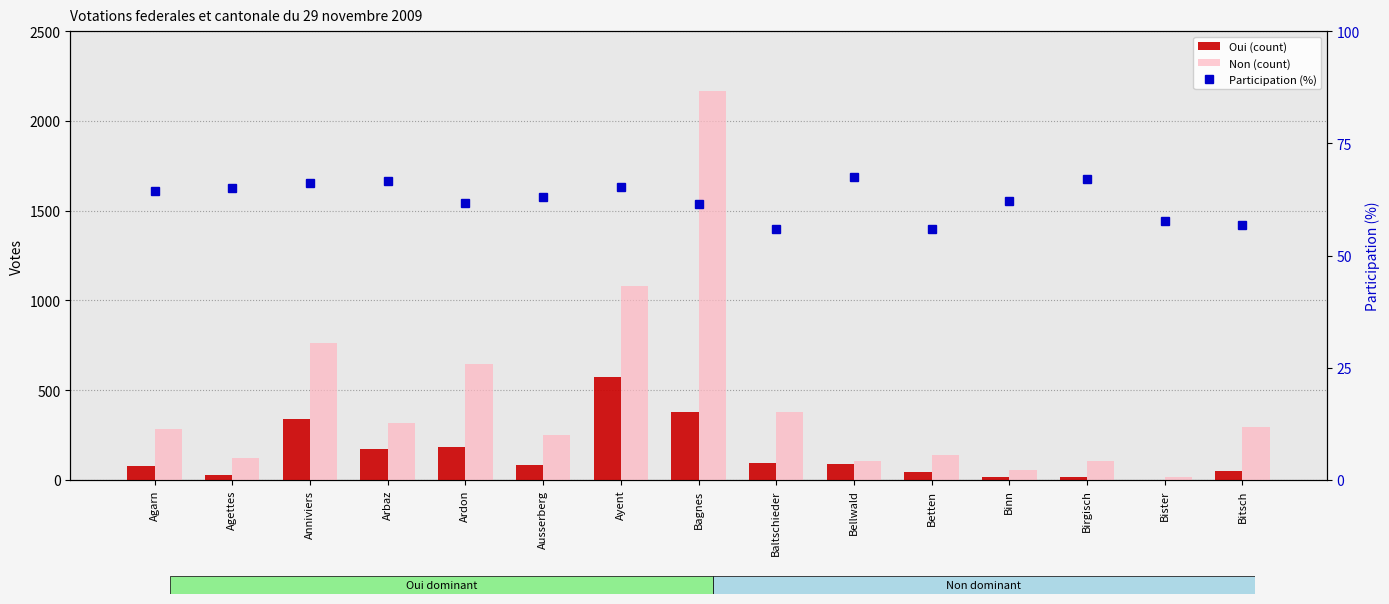

Where is Oui (count) nearest to the value 286?

Anniviers